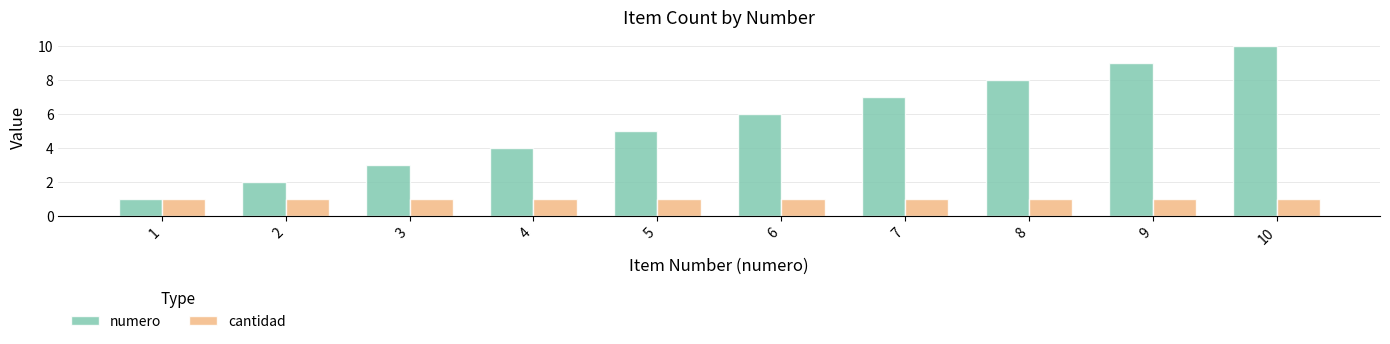

Reading right to left, transcribe all the data shown in this chart.

numero: 10	9	8	7	6	5	4	3	2	1
cantidad: 1	1	1	1	1	1	1	1	1	1